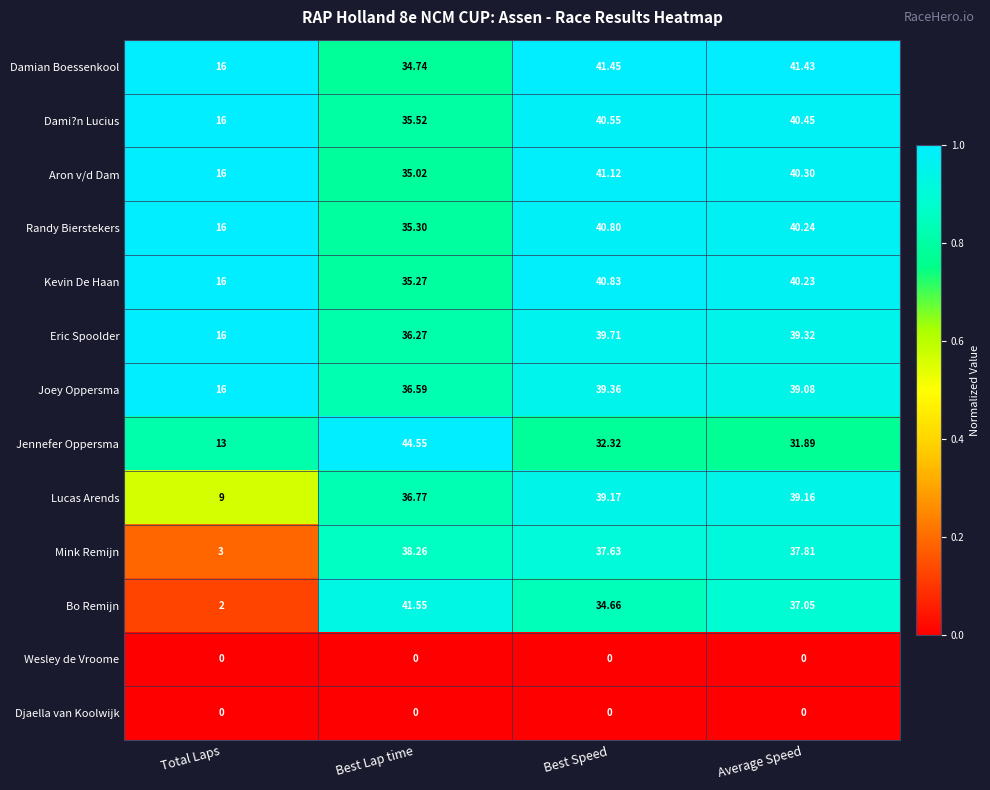

At which category is the sum across all series the highest?

Best Speed